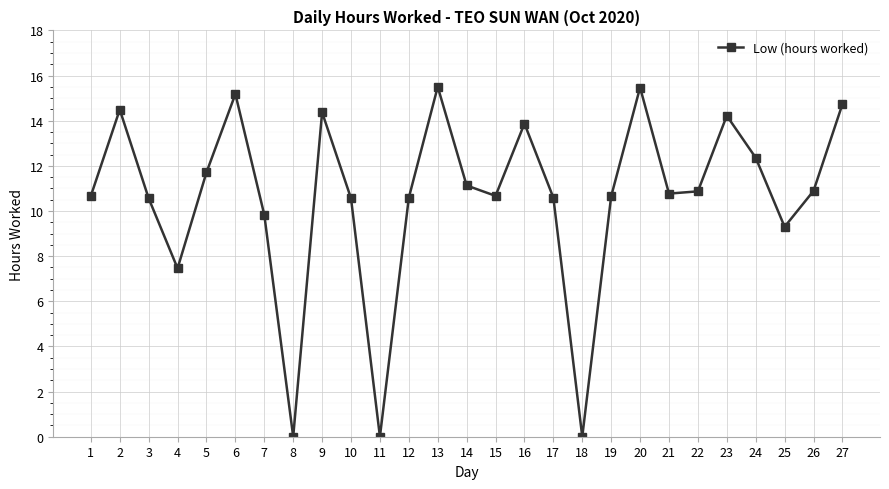

What is the sum of all values?

286.4